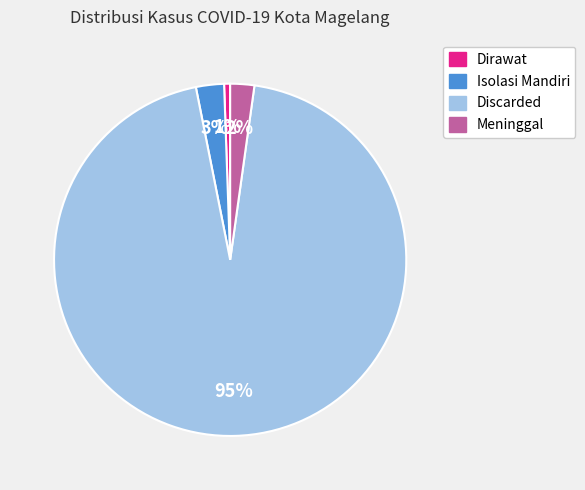

Is it true that Dirawat is 12% of the pie?

False